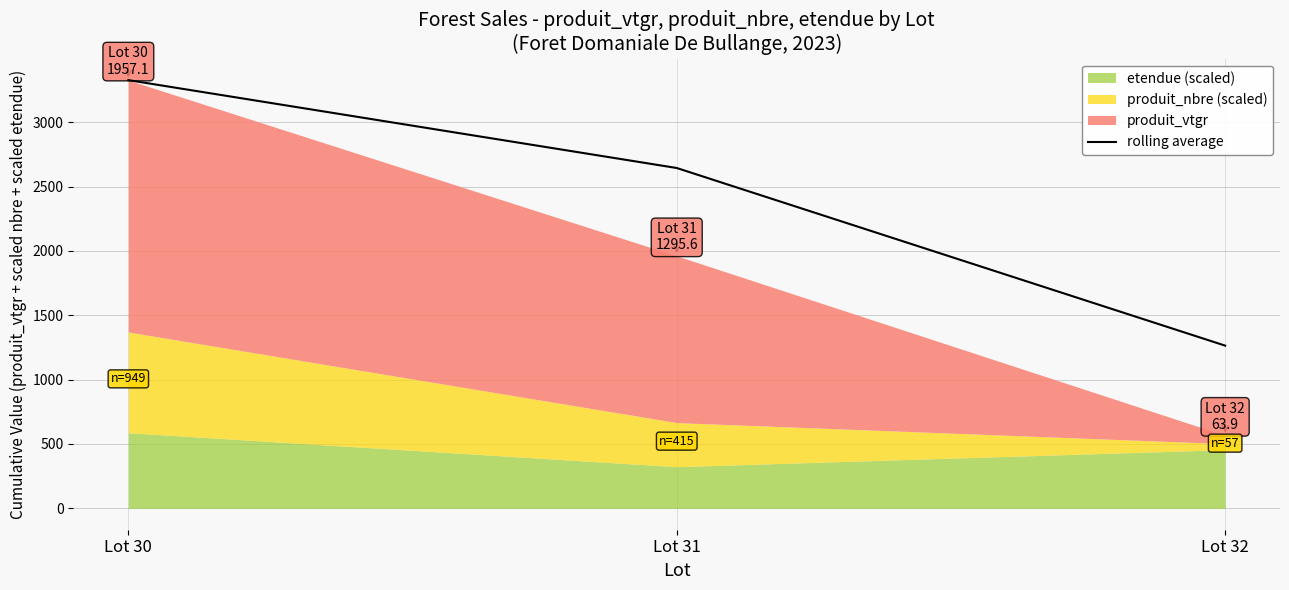

At which label does the data first exceed 2644?

Lot 30